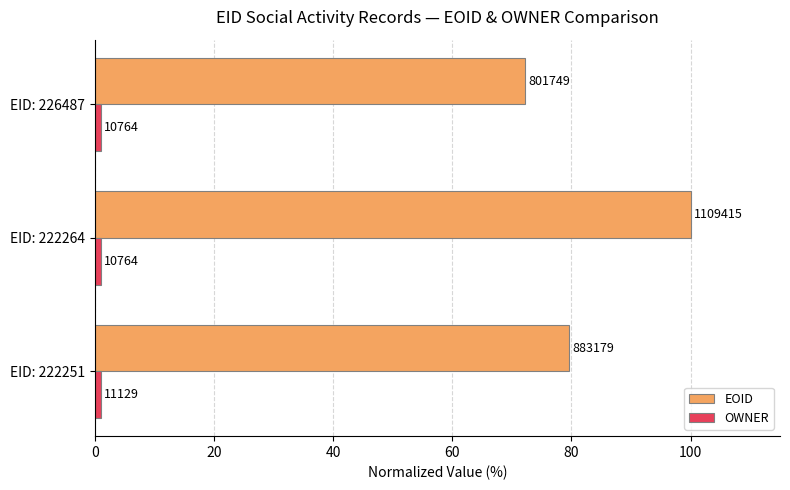

What is the value of the OWNER bar at the 3rd from the left?

1.0